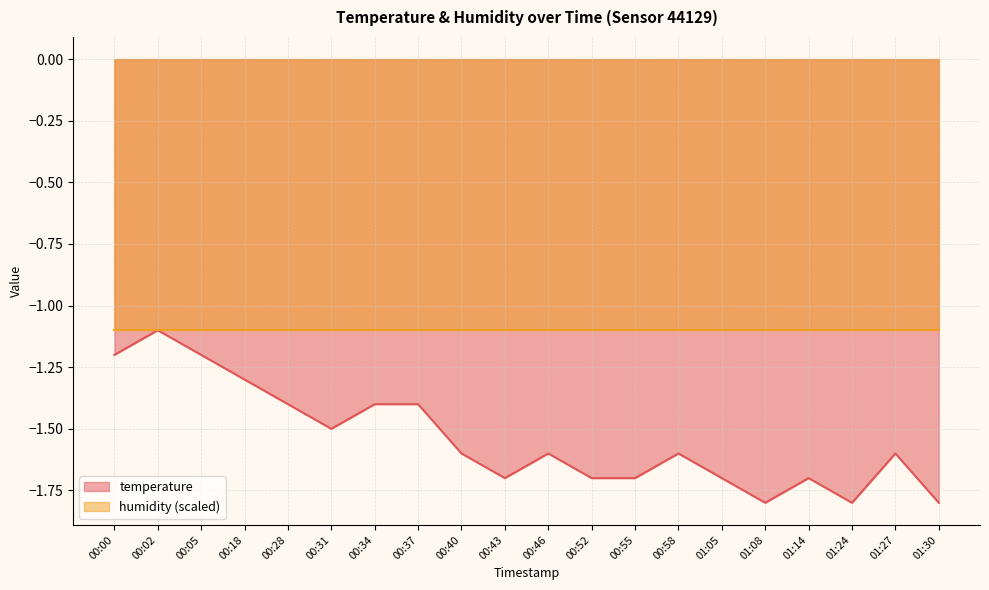

Is it true that the value at 00:37 is -0.3?

False